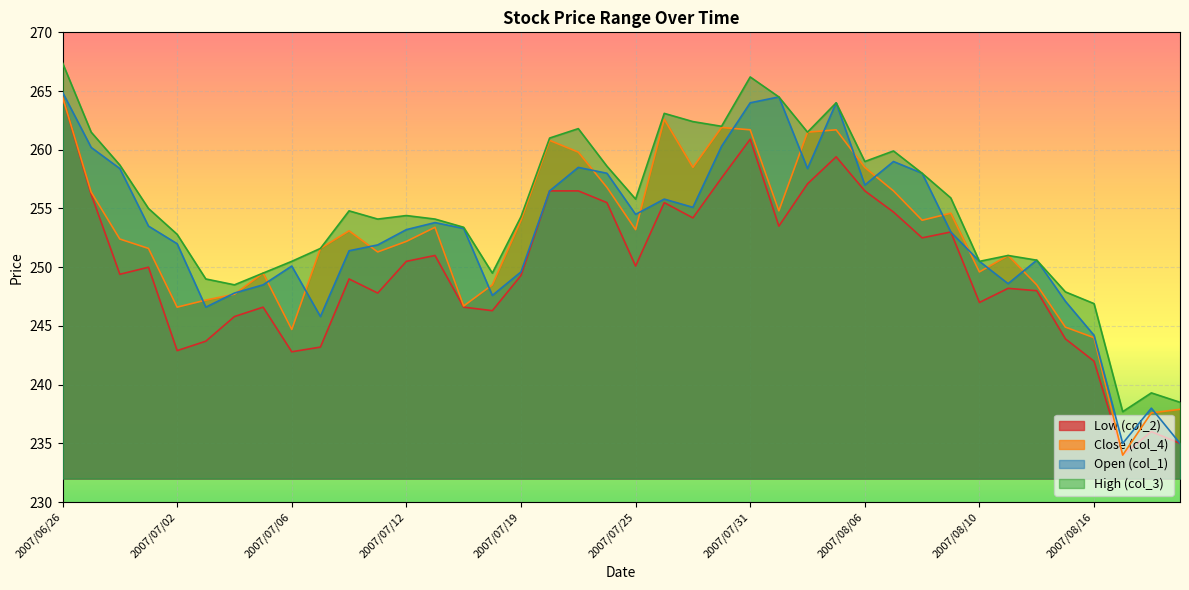

What is the sum of the col_3 values at 2007/06/28 and 2007/07/27?

521.1